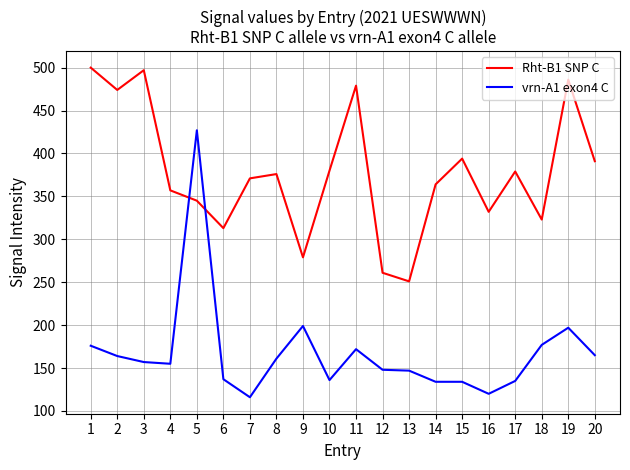

List the series in order of their peak value, lowest first.

vrn-A1 exon4 C, Rht-B1 SNP C